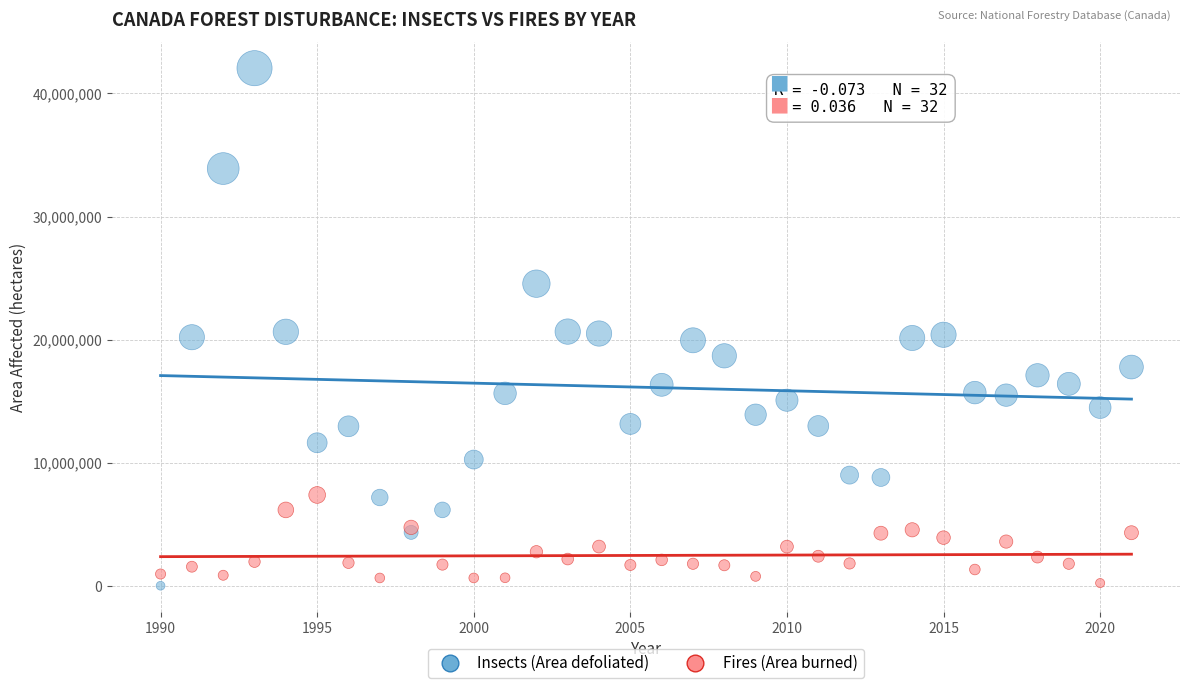

What is the X range (max minus min) for the scatter plot?

31